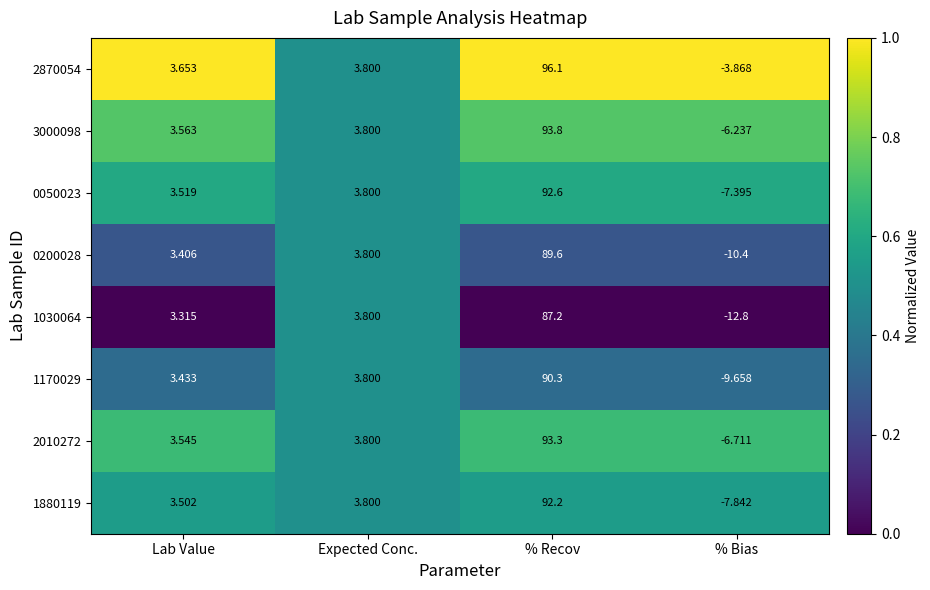

Is the value of 1880119 at Expected Conc. greater than the value of 2010272 at Lab Value?

Yes